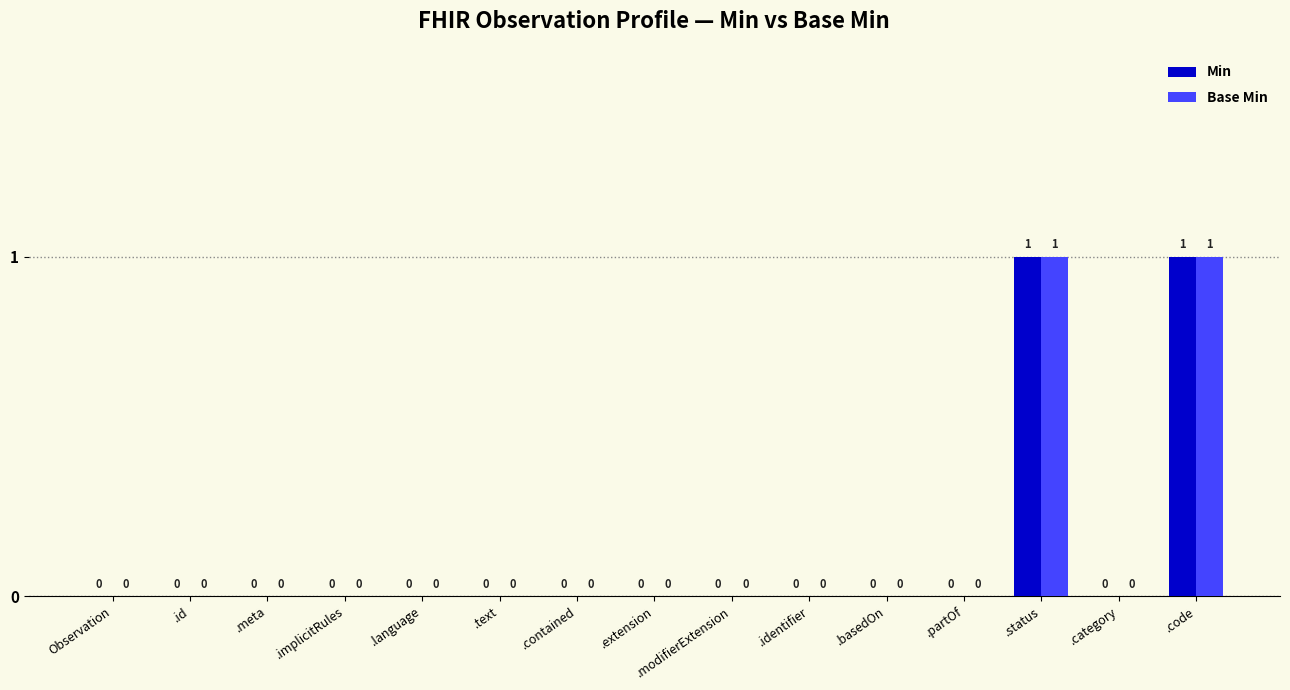

Is the value of Base Min at .modifierExtension greater than the value of Min at .status?

No